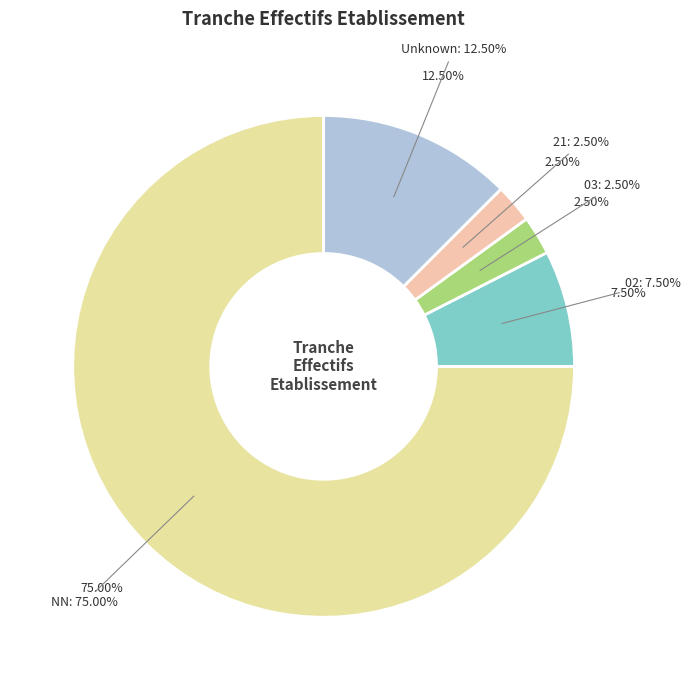

True or false: NN accounts for 88% of the total.

False